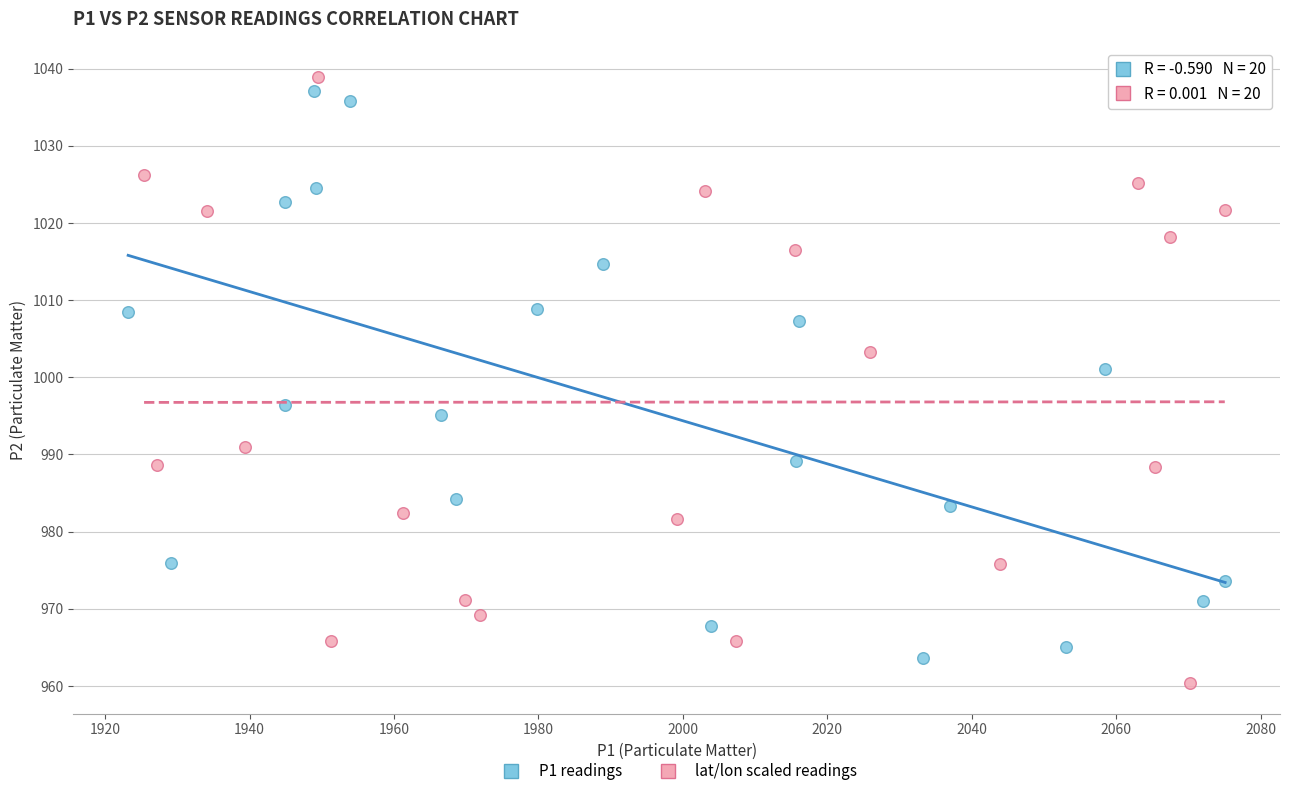

Which series has the widest spread of Y values?

lat/lon scaled readings